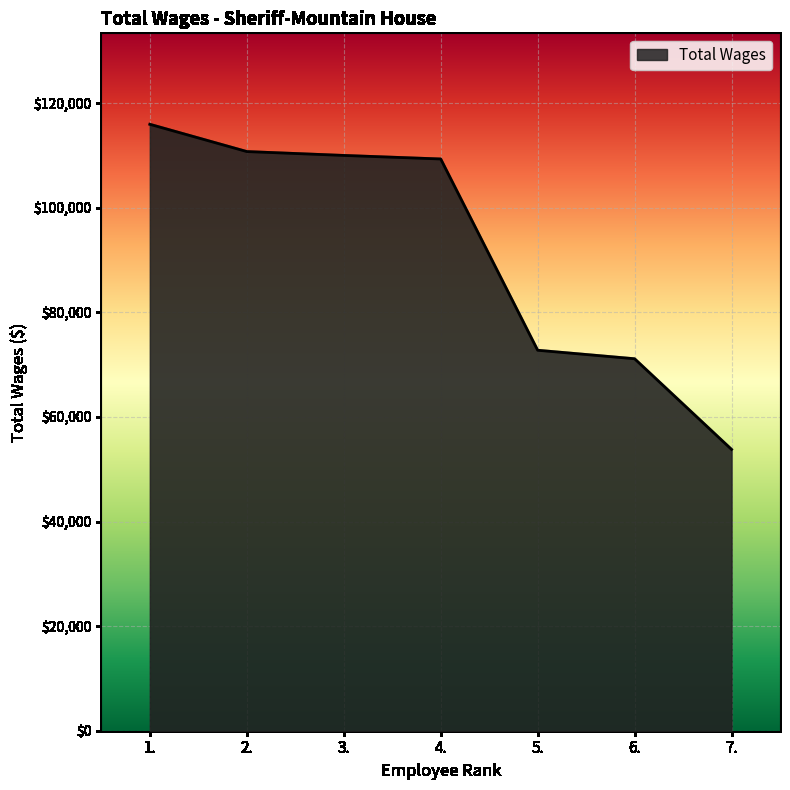

Which category has the highest value across all series?

1.